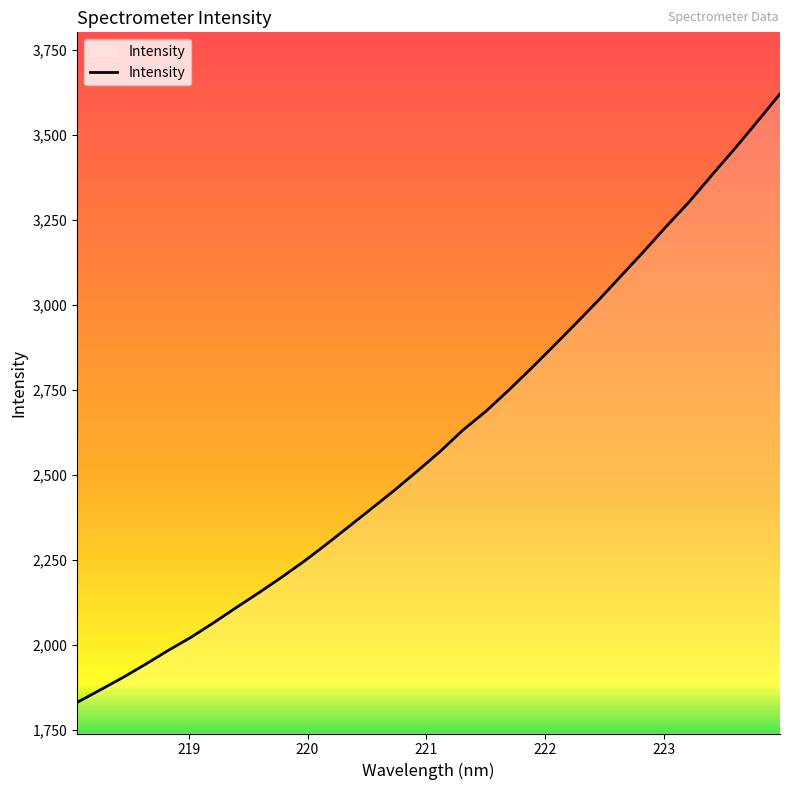

What is the difference between the maximum and minimum values?

1790.1